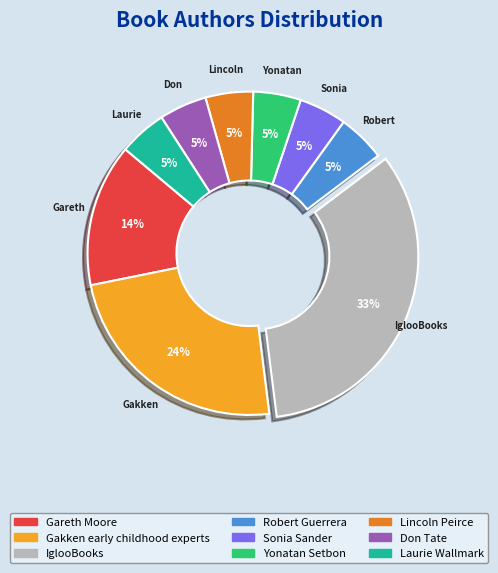

Combined, do Yonatan Setbon and Sonia Sander account for over 50%?

No